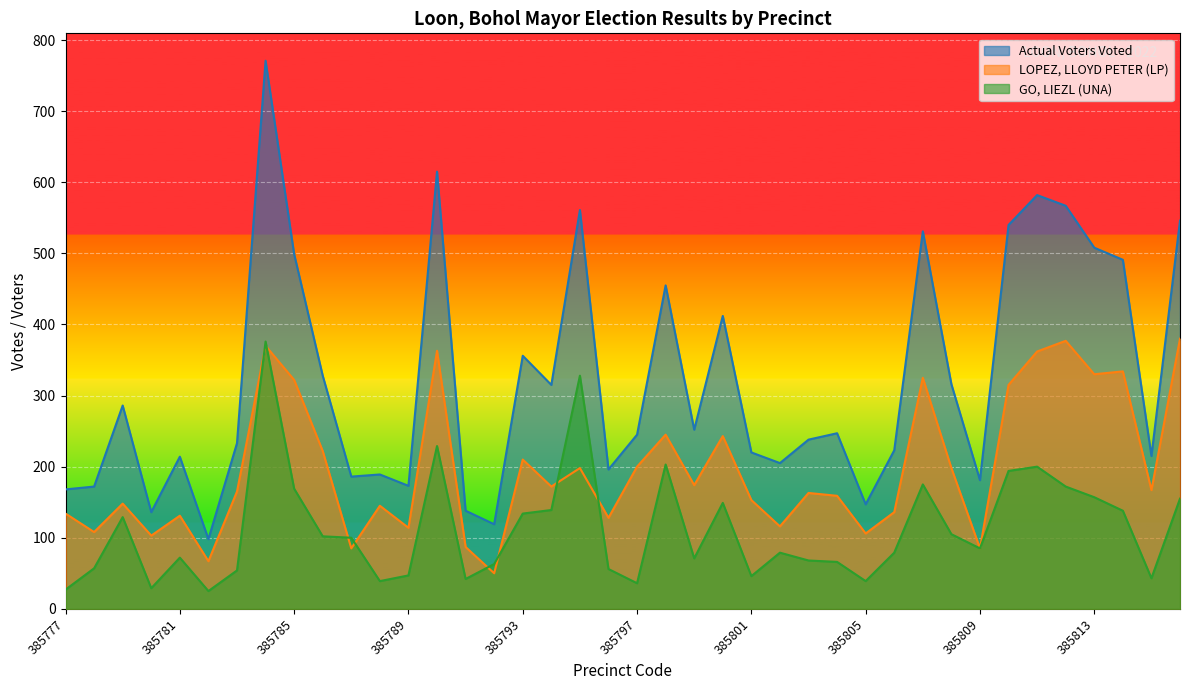

Between 385795 and 385805, which series saw the biggest shift?

Actual Voters Voted